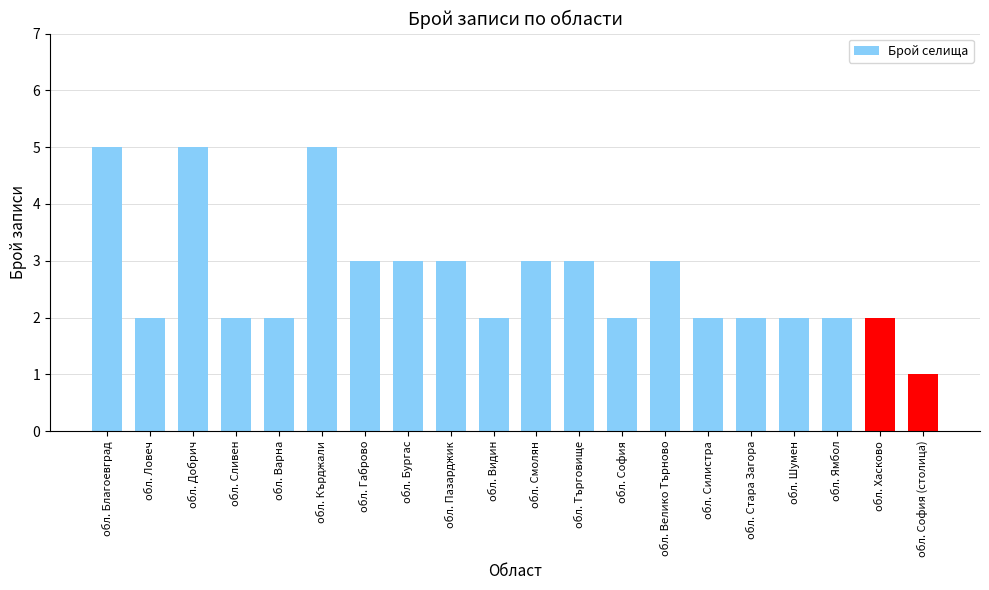

What is the difference between the maximum and minimum values?

4